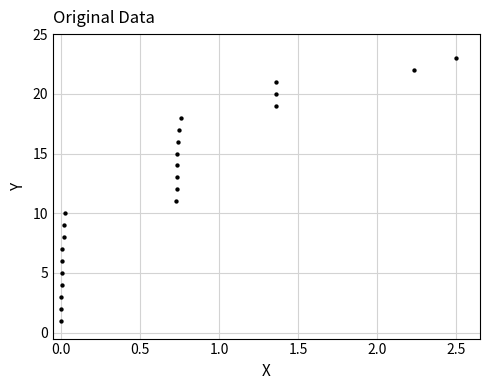

What is the range of Y values (max minus min)?

22